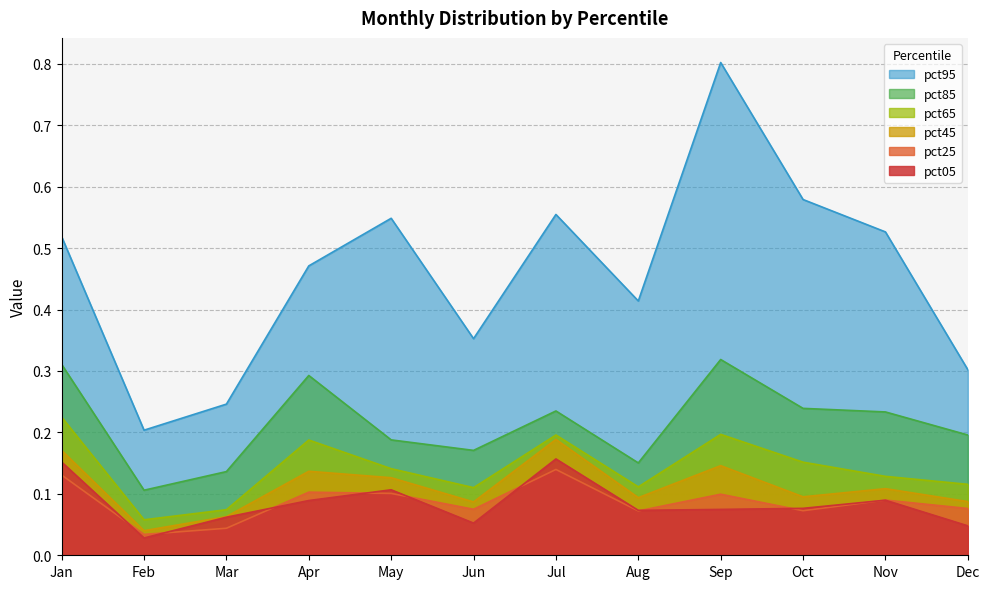

Reading left to right, list all the values displayed in this chart.

pct05: 0.2	0.0	0.1	0.1	0.1	0.1	0.2	0.1	0.1	0.1	0.1	0.0
pct25: 0.1	0.0	0.0	0.1	0.1	0.1	0.1	0.1	0.1	0.1	0.1	0.1
pct45: 0.2	0.0	0.1	0.1	0.1	0.1	0.2	0.1	0.1	0.1	0.1	0.1
pct65: 0.2	0.1	0.1	0.2	0.1	0.1	0.2	0.1	0.2	0.2	0.1	0.1
pct85: 0.3	0.1	0.1	0.3	0.2	0.2	0.2	0.2	0.3	0.2	0.2	0.2
pct95: 0.5	0.2	0.2	0.5	0.5	0.4	0.6	0.4	0.8	0.6	0.5	0.3